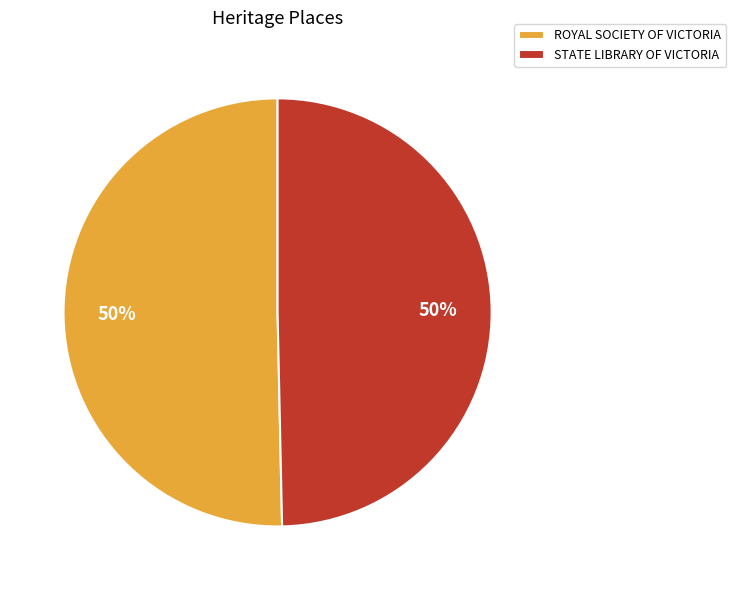

To the nearest percent, what percentage of the pie is STATE LIBRARY OF VICTORIA?

50%